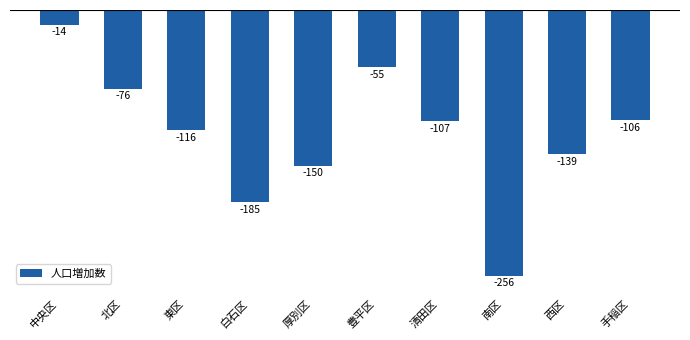

Does the chart contain any negative values?

Yes